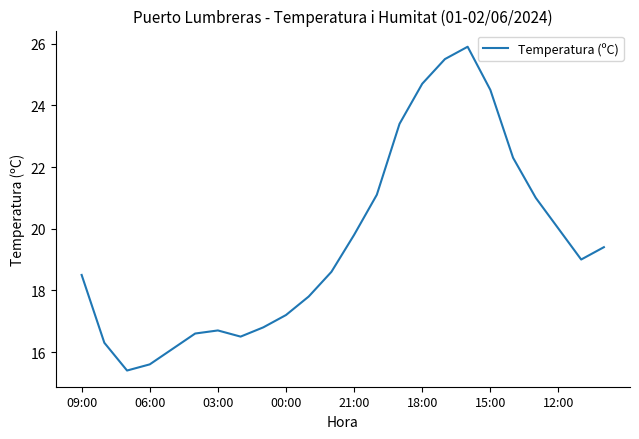

Does the chart have visible grid lines?

No